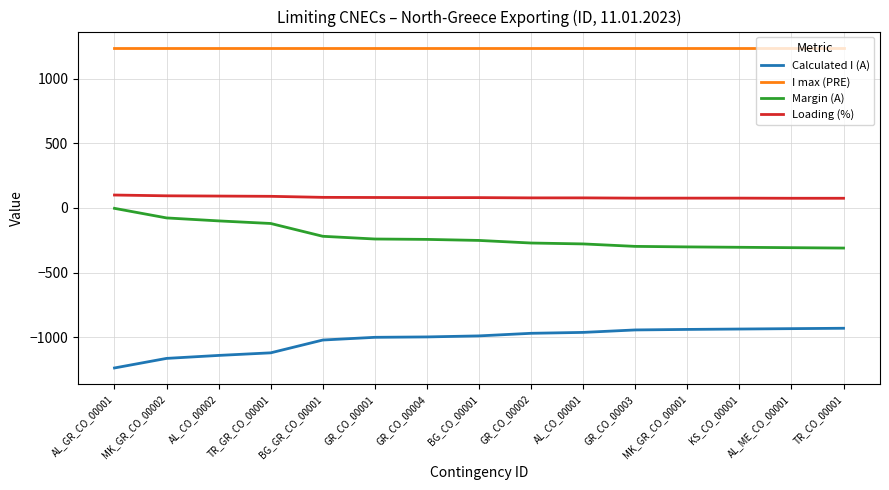

True or false: Loading (%) and Calculated I (A) cross at least once.

False